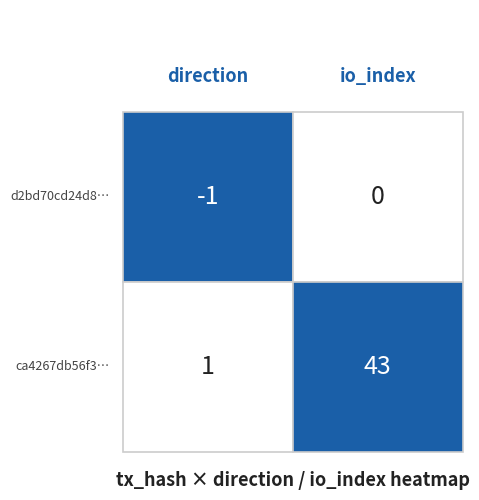

The d2bd70cd24d8514aaf462133c111d10a0351b7d series shows 0 at 1. True or false?

False